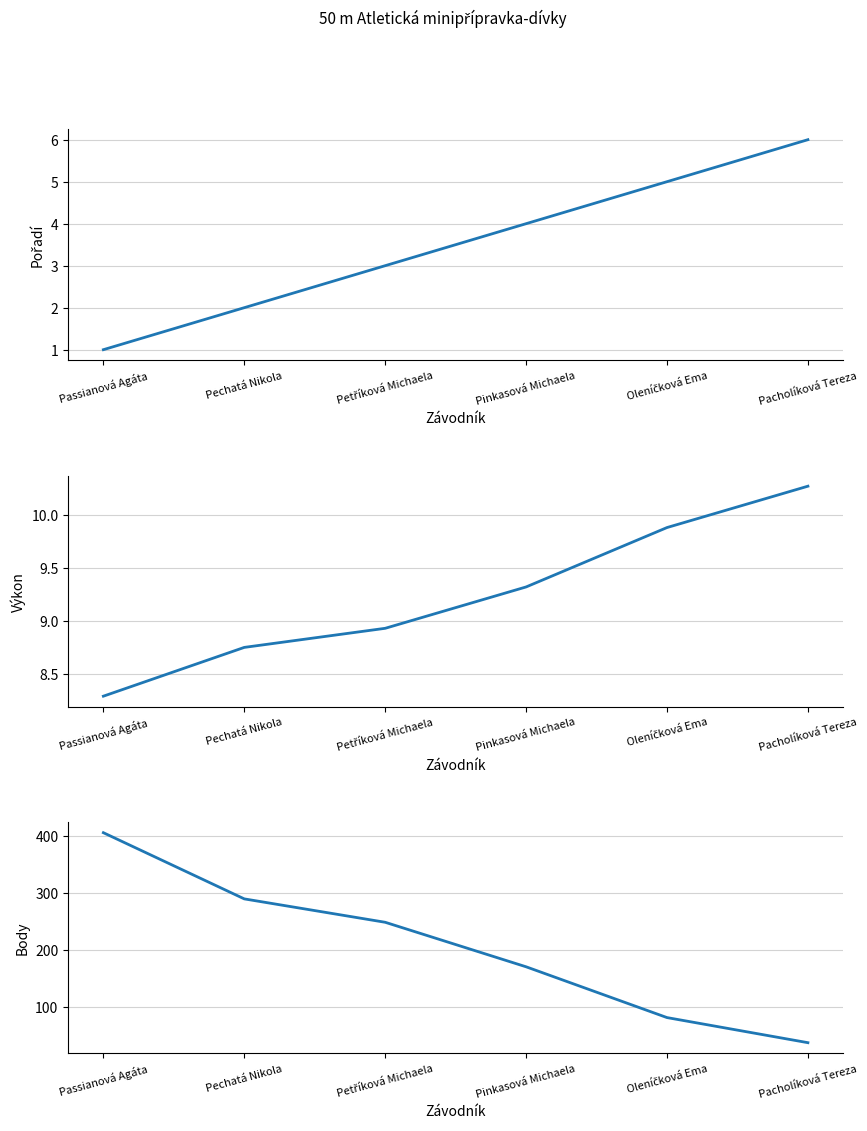

At which category is the sum across all series the highest?

Passianová Agáta